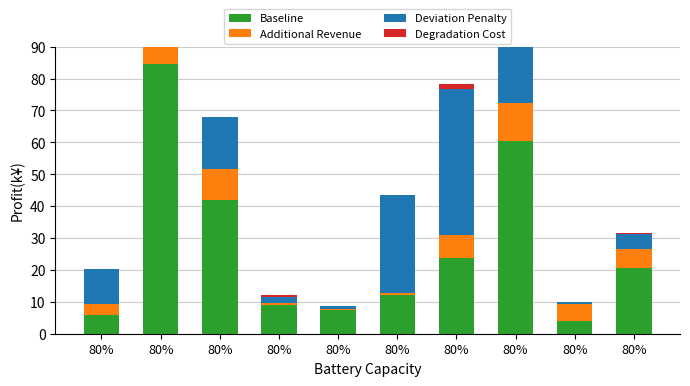

What is the label of the 3rd bar from the left?

80%